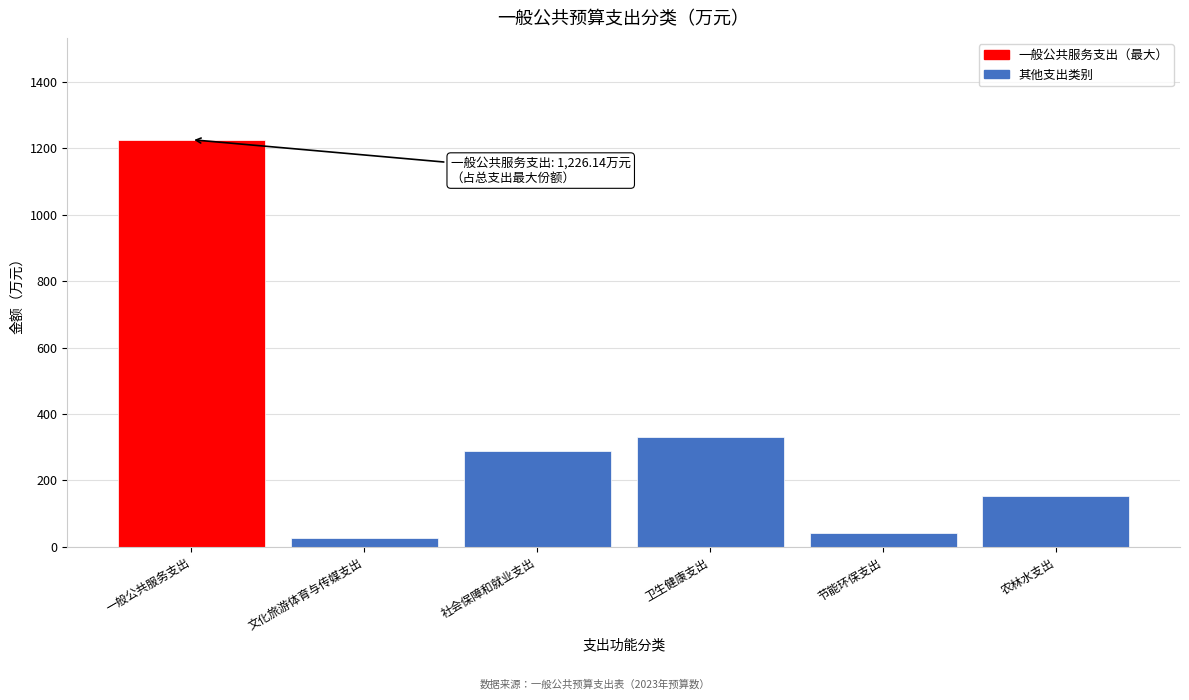

Reading left to right, transcribe all the data shown in this chart.

一般公共服务支出=1226.1	文化旅游体育与传媒支出=27.0	社会保障和就业支出=288.5	卫生健康支出=329.4	节能环保支出=42.4	农林水支出=153.2